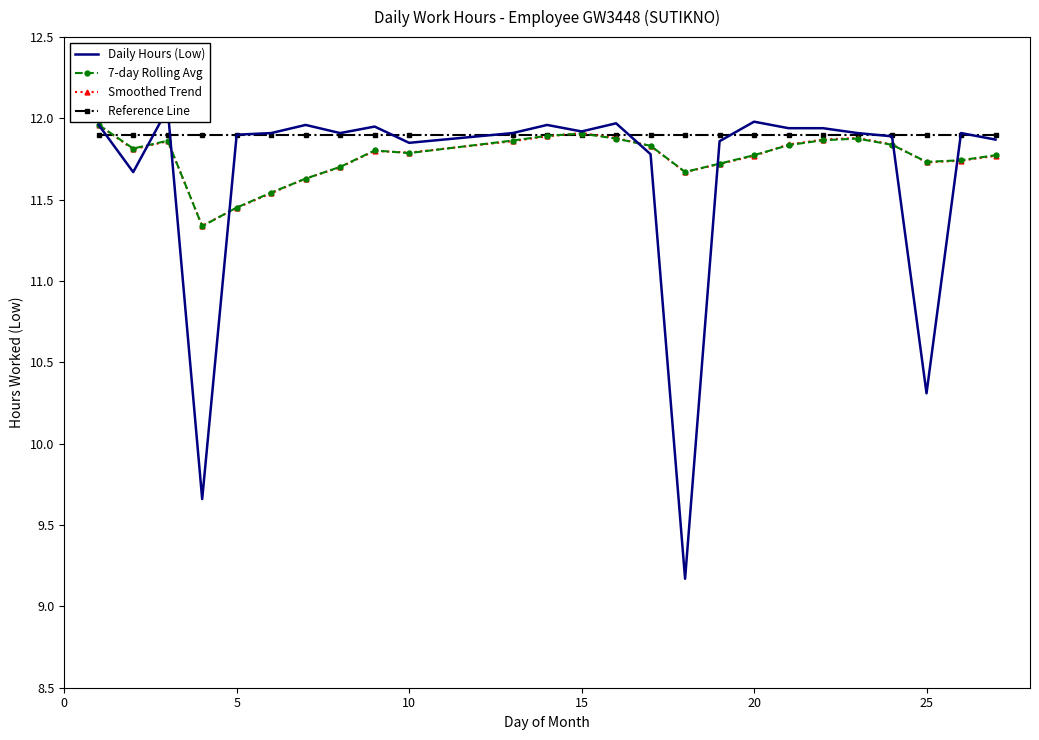

What is the minimum value for Smoothed Trend?

11.3